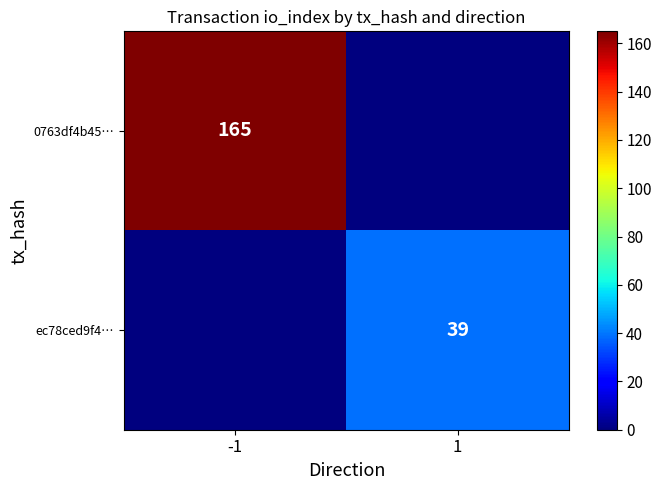

True or false: ec78ced9f4… has a value of 39 at 1.

True